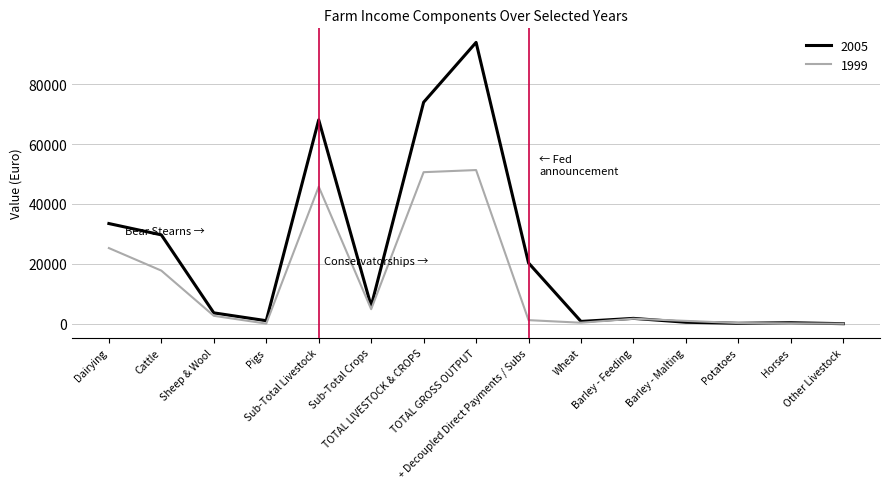

Rank the series by their maximum value, from highest to lowest.

2005, 1999